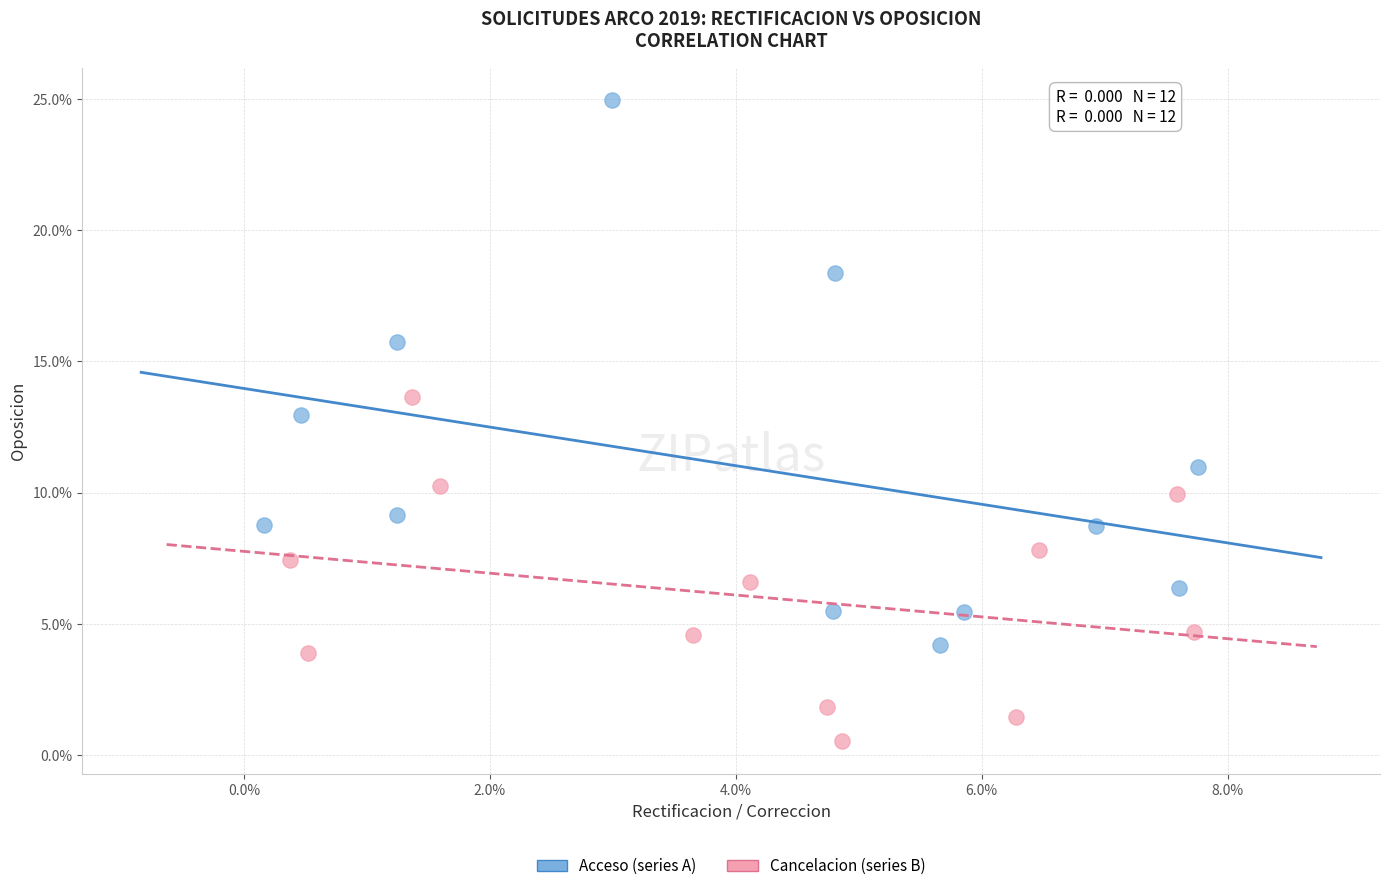

What are all the series names shown in the legend?

Acceso (series A), Cancelacion (series B)